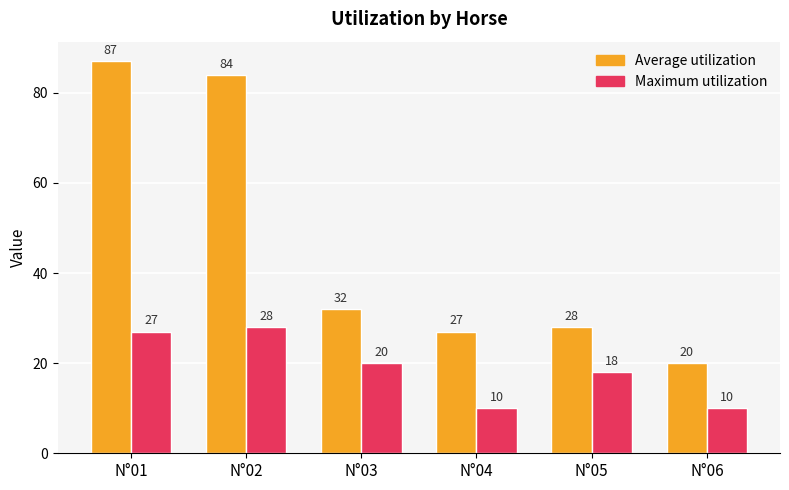

What is the total value across all series at N°06?

30